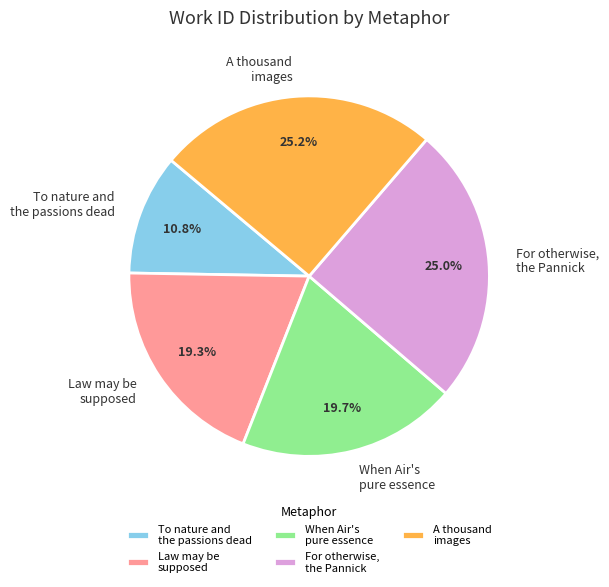

Is the sum of When Air's pure essence and A thousand images greater than half?

No